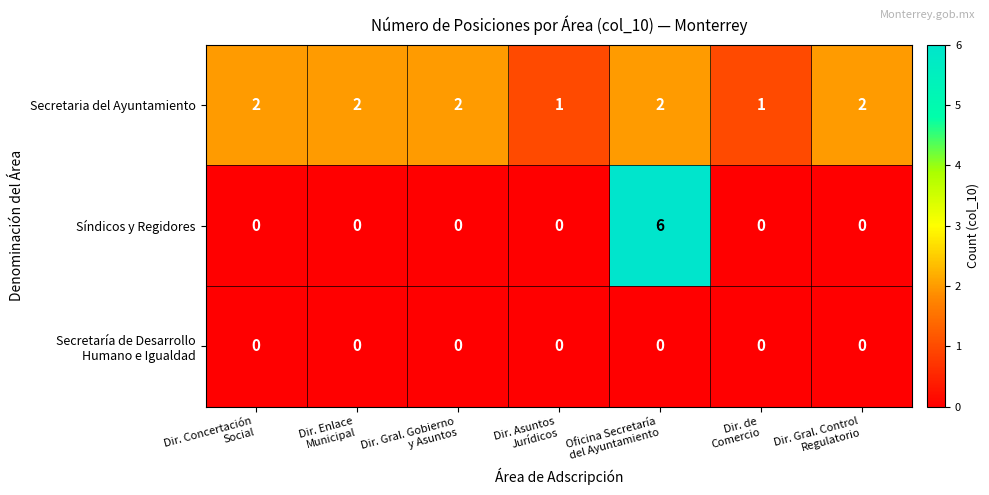

At how many categories does at least one series exceed 0?

7